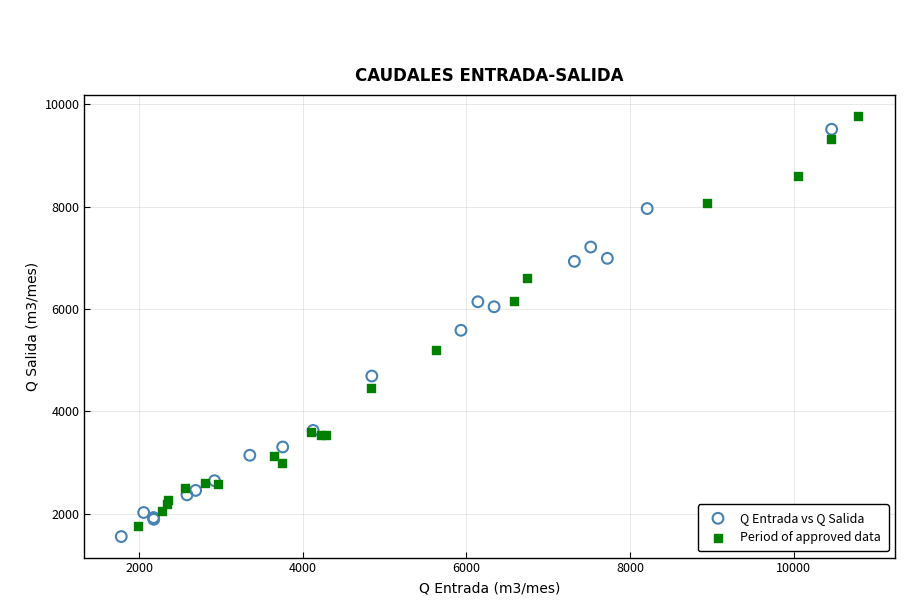

Which series contains the lowest Y value?

Q Entrada vs Q Salida